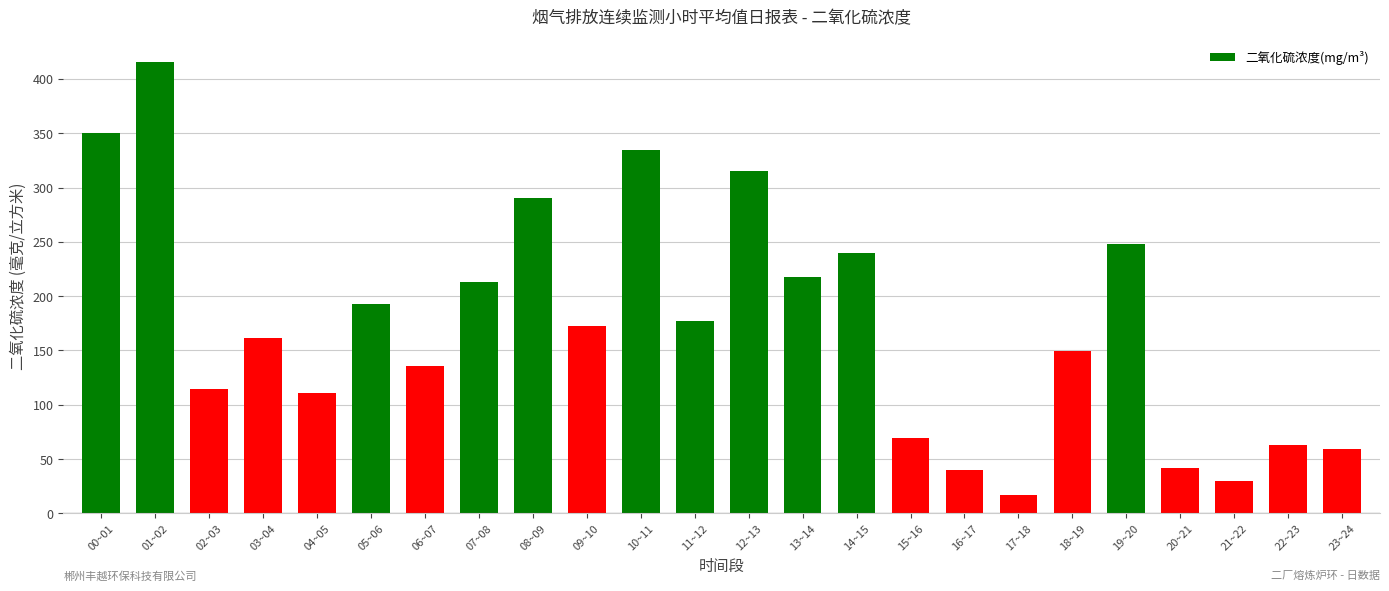

What is the ratio of the value at 02~03 to the value at 20~21?

2.7